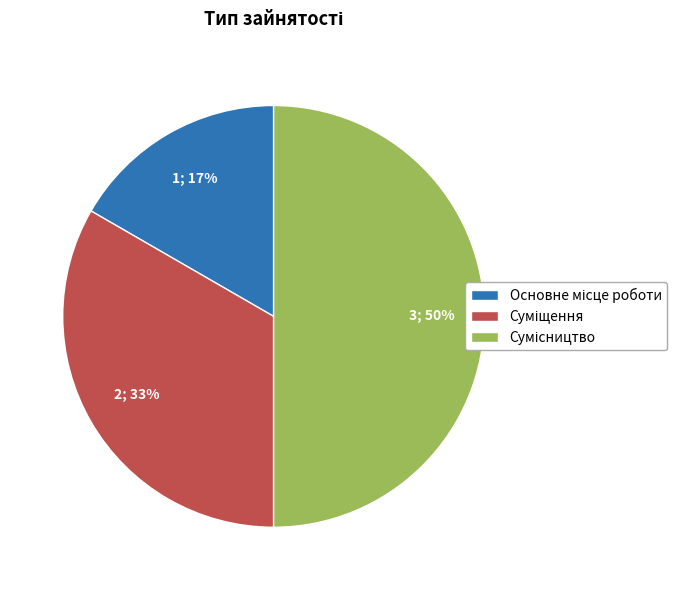

To the nearest percent, what is the difference between the largest and smallest slice percentages?

33%